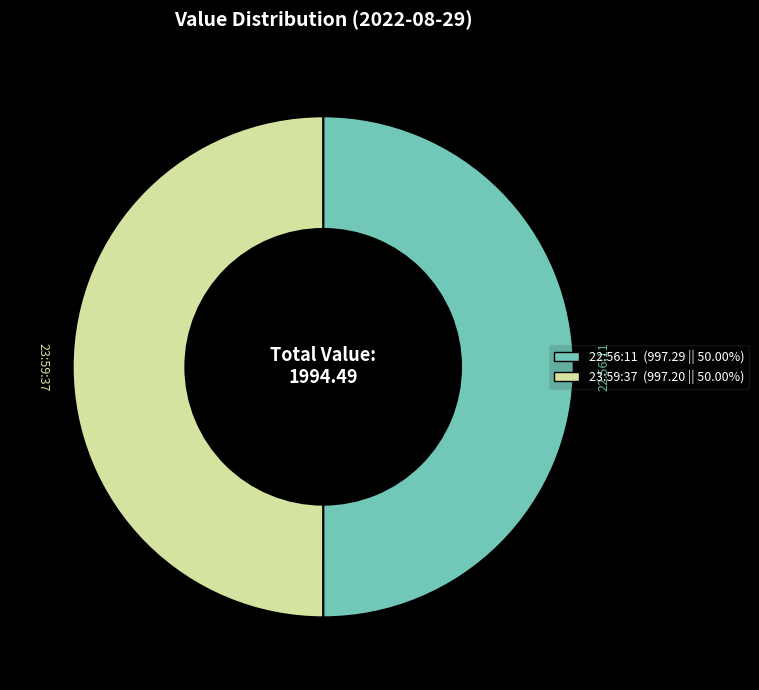

Do 23:59:37 and 22:56:11 together represent more than half of the pie?

Yes